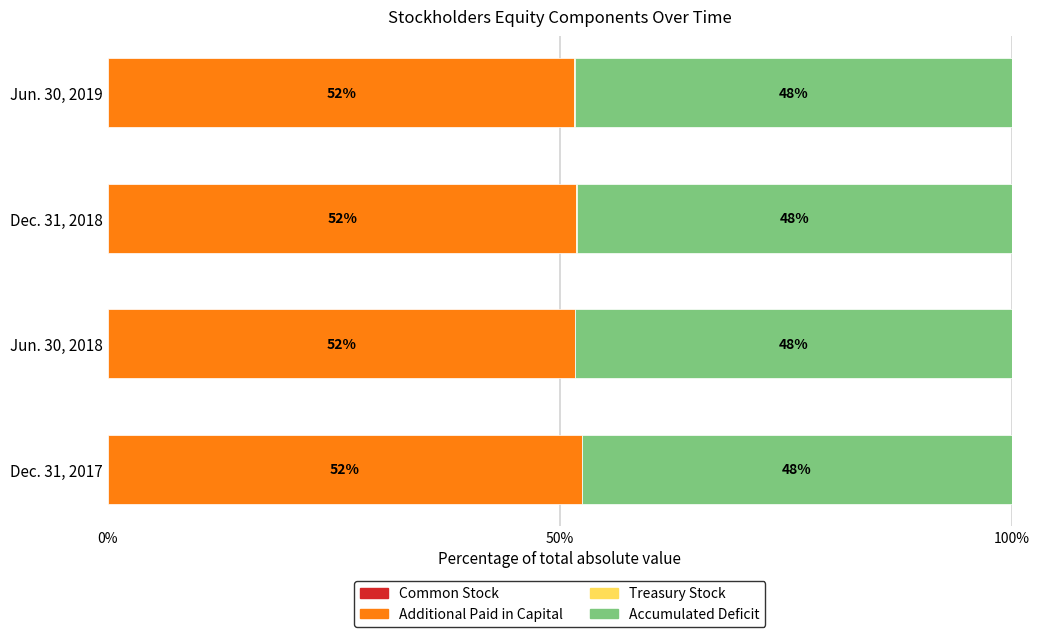

Reading left to right, what are all the values shown in this chart?

Common Stock: 0.0	0.0	0.0	0.0
Additional Paid in Capital: 0.5	0.5	0.5	0.5
Treasury Stock: 0.0	0.0	0.0	0.0
Accumulated Deficit: 0.5	0.5	0.5	0.5